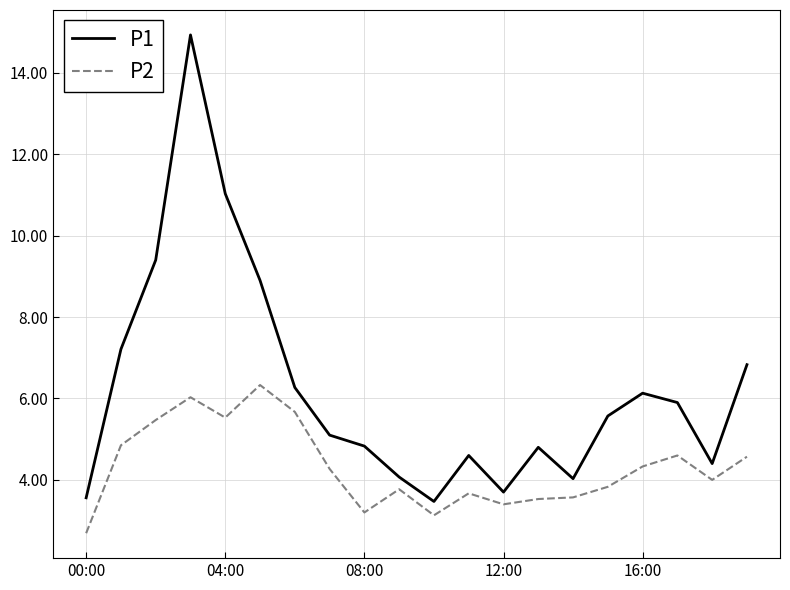

True or false: P1 and P2 intersect in this chart.

False